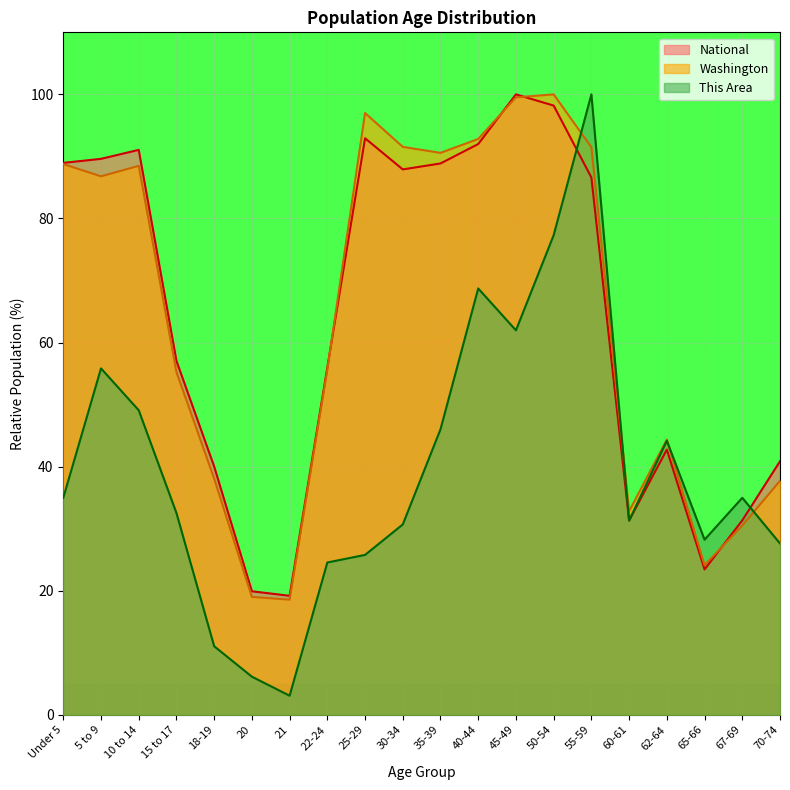

Which series changed the most between 62-64 and 65-66?

Washington